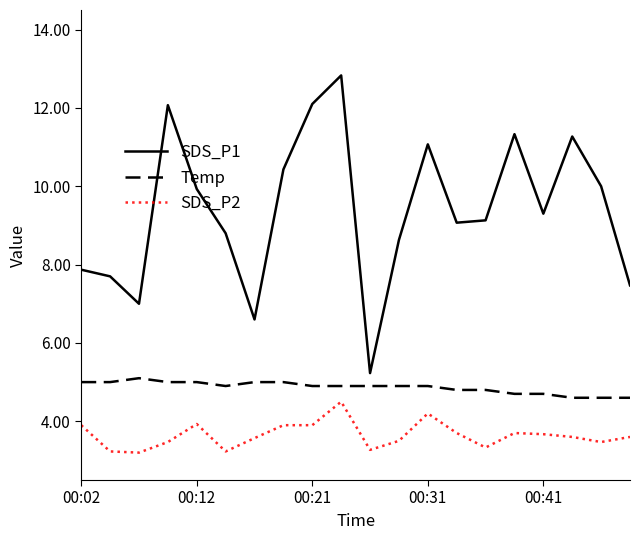

Which series has the largest total across all categories?

SDS_P1